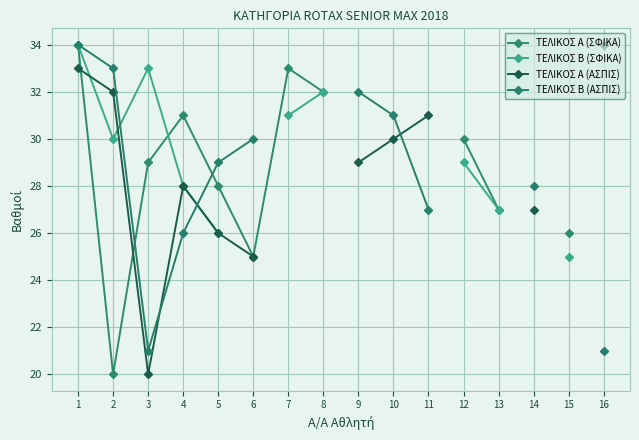

Where is the first local minimum for ΤΕΛΙΚΟΣ Α (ΣΦΙΚΑ)?

2